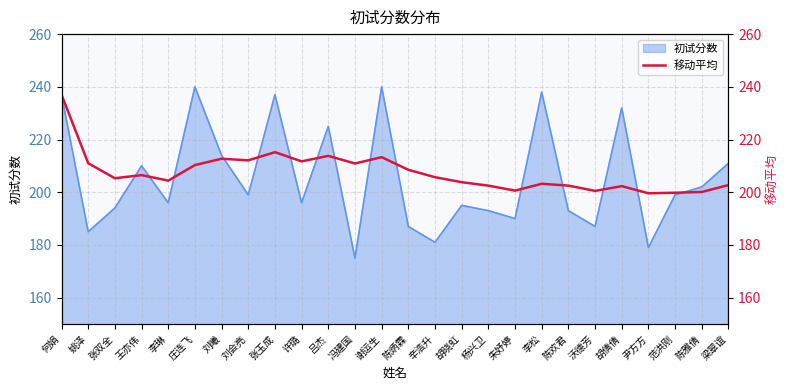

The value at 李琳 is 204.4. True or false?

True